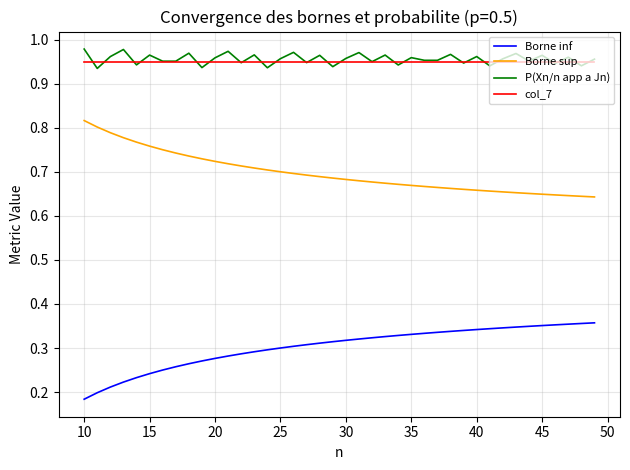

At how many categories does at least one series exceed 0?

40